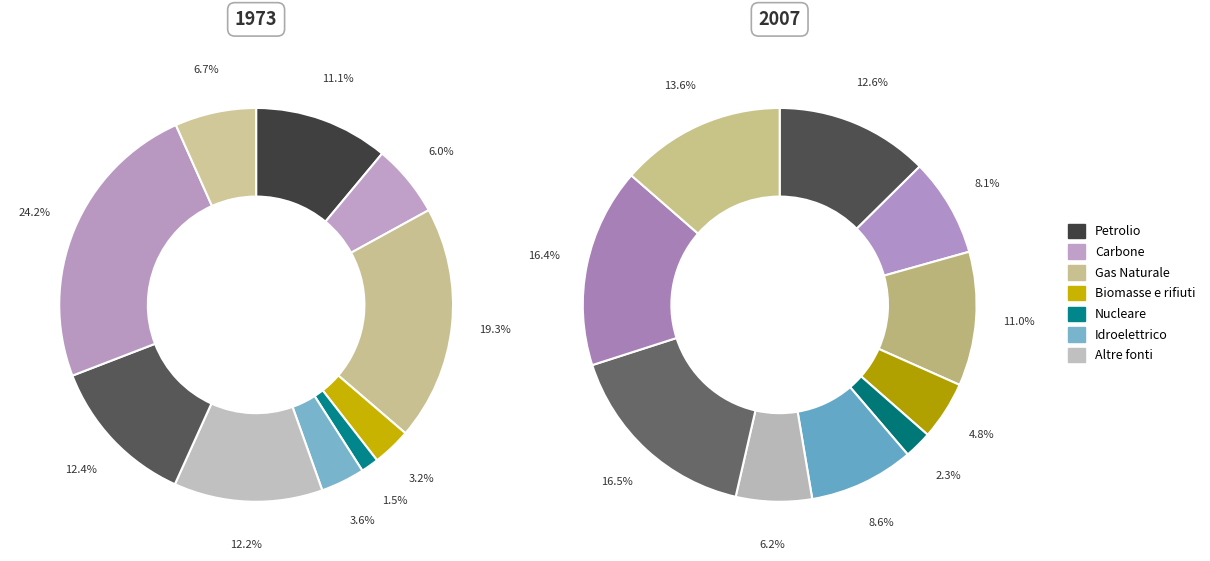

Count the number of slices in the pie.

20